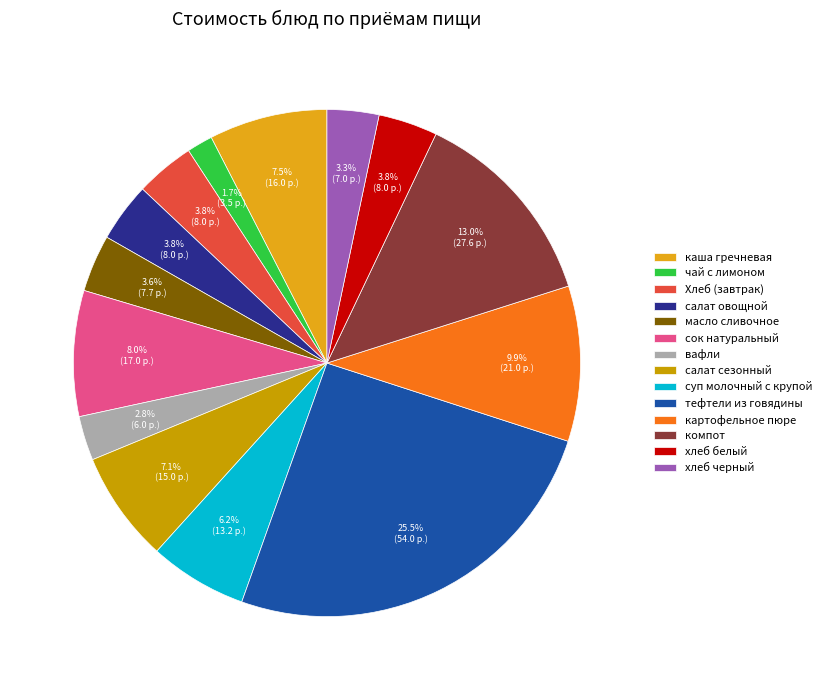

To the nearest percent, what is the average slice percentage?

7%